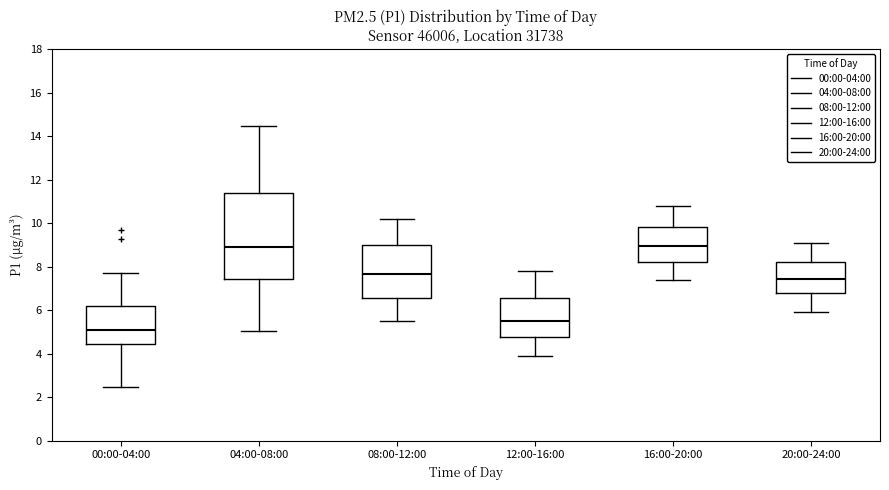

Which box has the lowest median line?

00:00-04:00